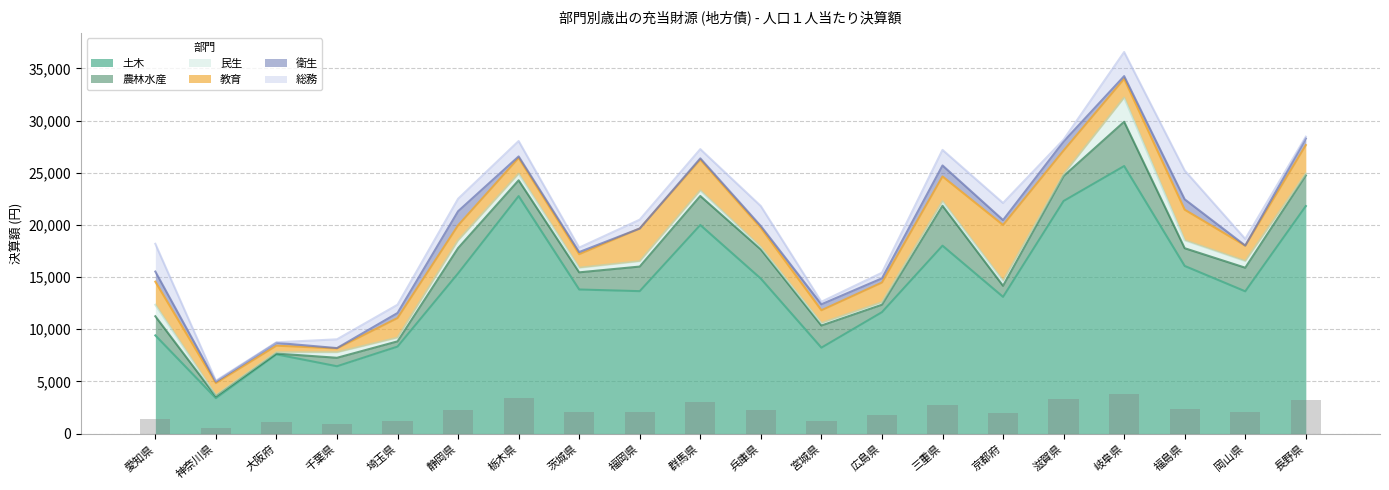

Which series has the largest range (max minus min)?

土木